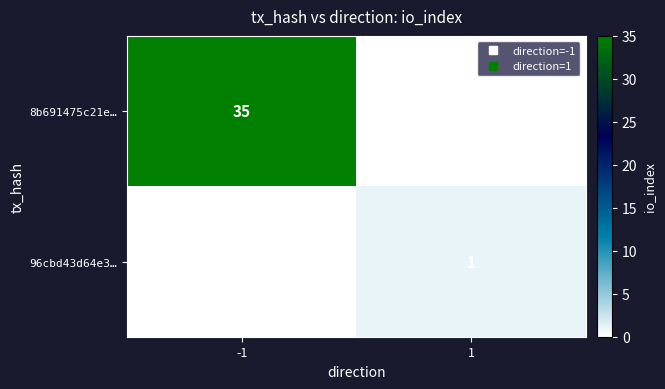

What is the sum of all 8b691475c21e… values?

35